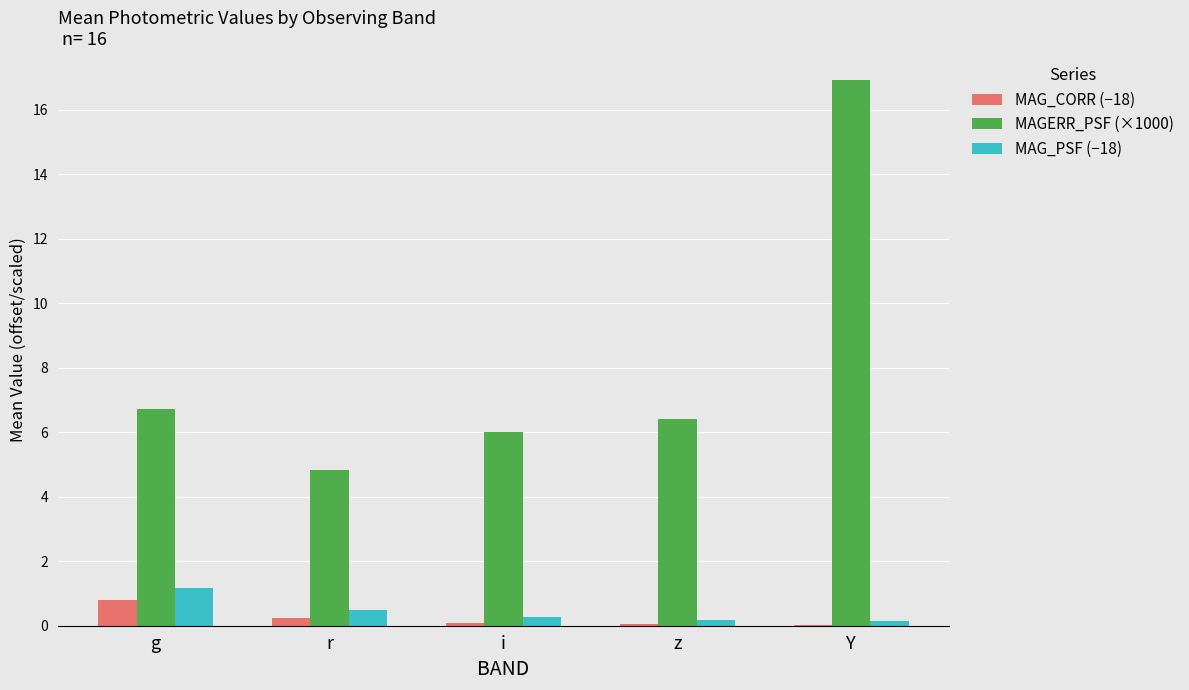

Which category has the highest value across all series?

Y